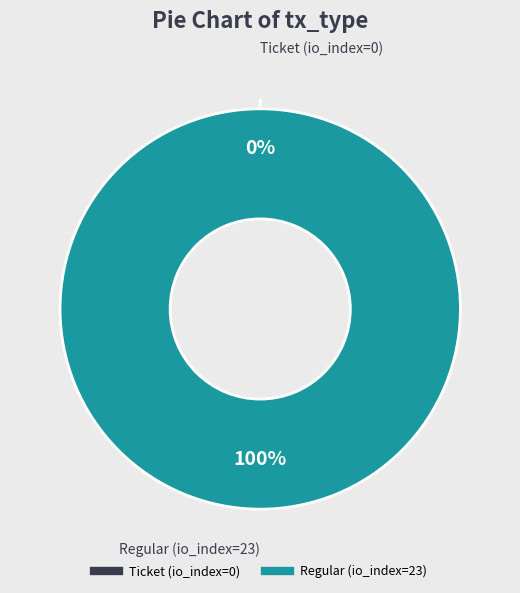

Is there a majority slice in this chart?

Yes